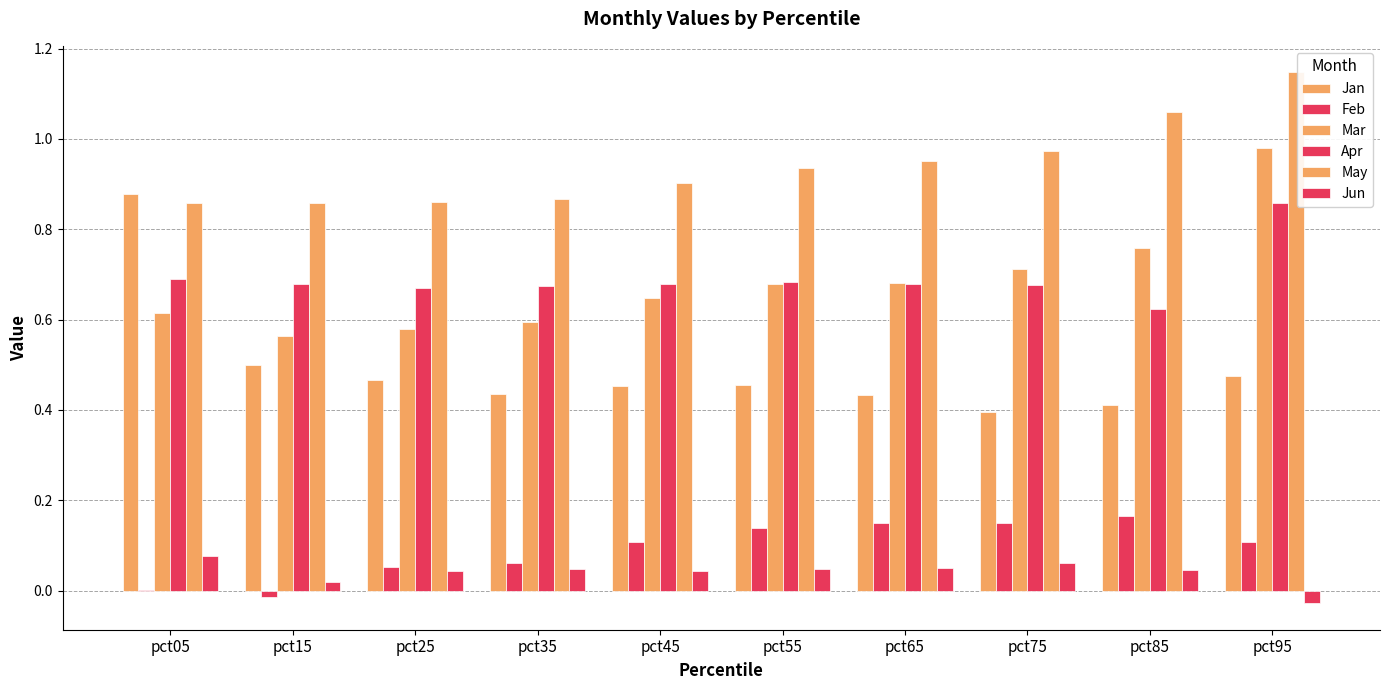

How many series are shown in this chart?

6